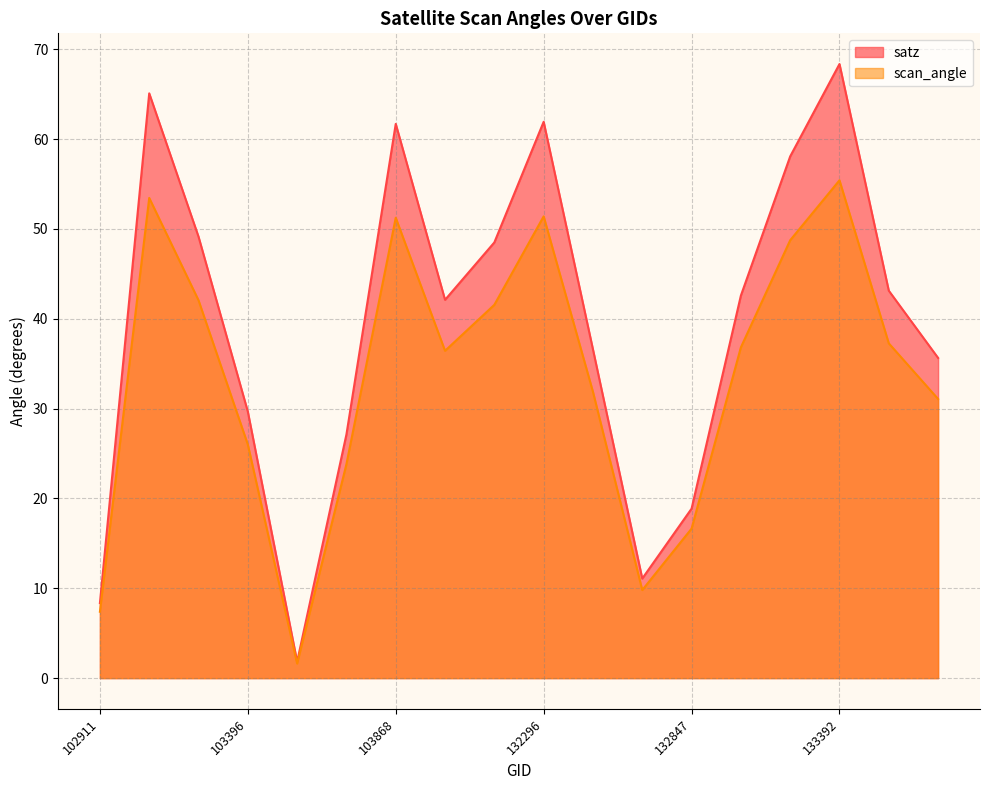

At 103396, list the series in order from largest to smallest.

satz, scan_angle